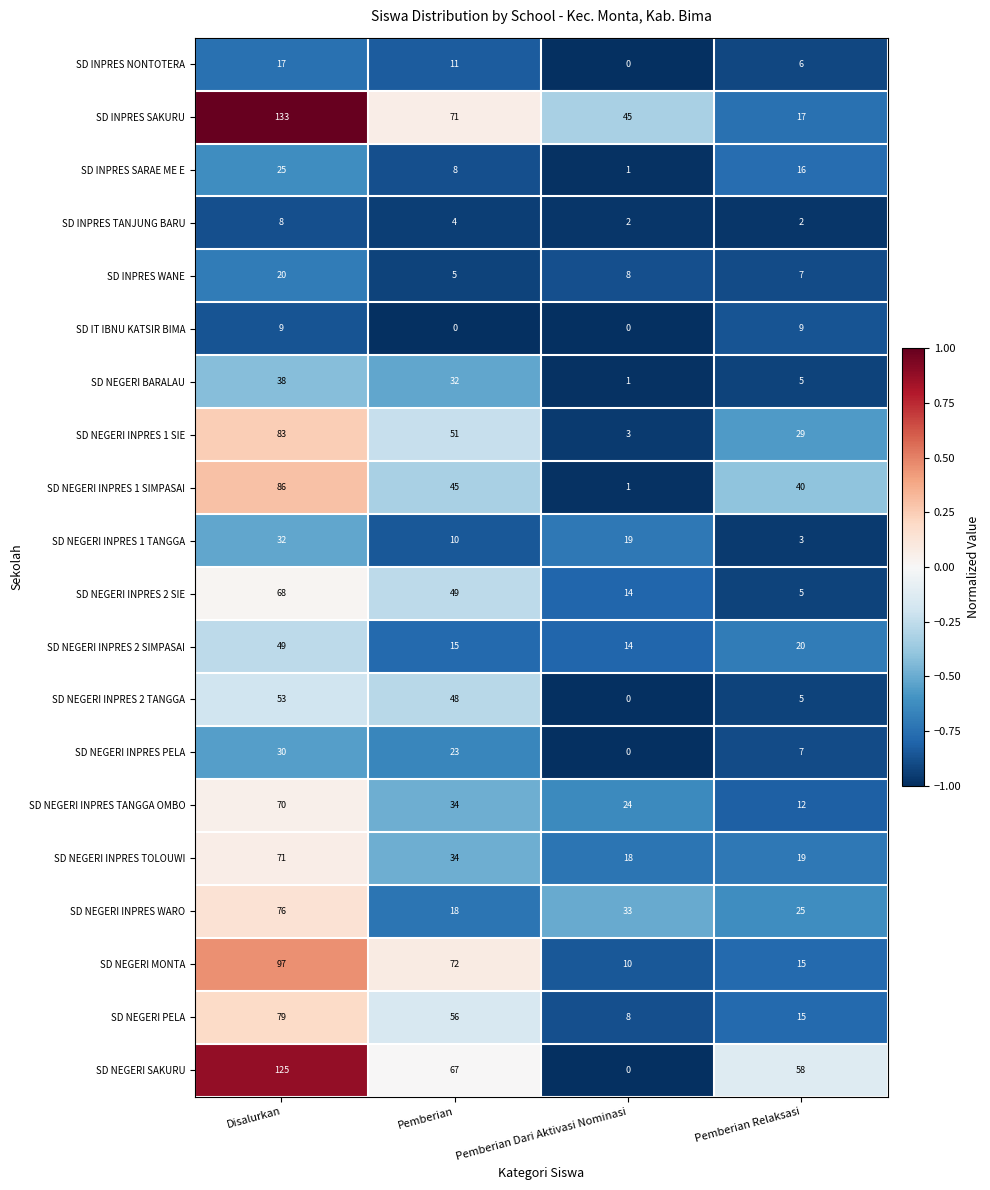

What is the maximum value shown in the chart?

133